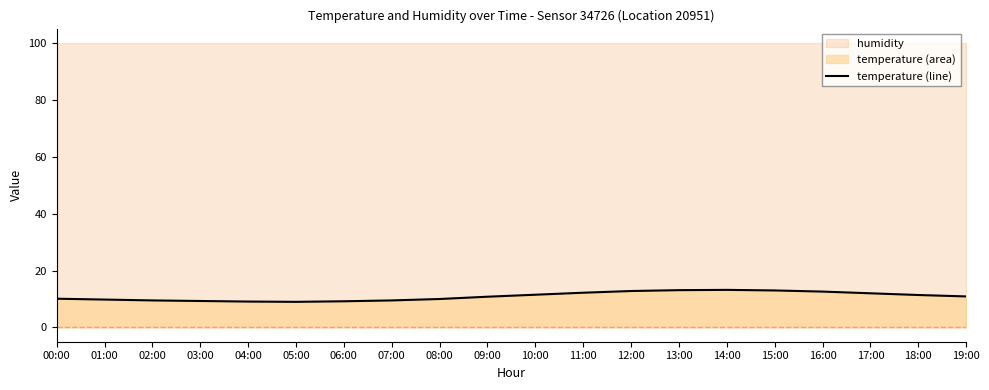

What is the smallest value displayed?

9.0